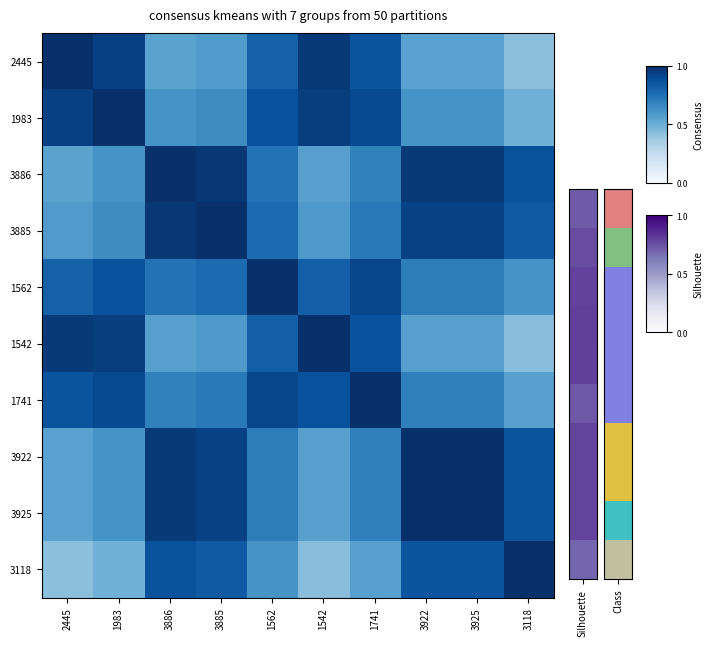

Reading right to left, extract all data points from this chart.

2445: 3118=0.4	3925=0.6	3922=0.6	1741=0.9	1542=1.0	1562=0.8	3885=0.6	3886=0.5	1983=0.9	2445=1.0
1983: 3118=0.5	3925=0.6	3922=0.6	1741=0.9	1542=0.9	1562=0.9	3885=0.6	3886=0.6	1983=1.0	2445=0.9
3886: 3118=0.9	3925=1.0	3922=1.0	1741=0.7	1542=0.6	1562=0.7	3885=1.0	3886=1.0	1983=0.6	2445=0.5
3885: 3118=0.8	3925=0.9	3922=0.9	1741=0.7	1542=0.6	1562=0.8	3885=1.0	3886=1.0	1983=0.6	2445=0.6
1562: 3118=0.6	3925=0.7	3922=0.7	1741=0.9	1542=0.8	1562=1.0	3885=0.8	3886=0.7	1983=0.9	2445=0.8
1542: 3118=0.4	3925=0.6	3922=0.6	1741=0.9	1542=1.0	1562=0.8	3885=0.6	3886=0.6	1983=0.9	2445=1.0
1741: 3118=0.6	3925=0.7	3922=0.7	1741=1.0	1542=0.9	1562=0.9	3885=0.7	3886=0.7	1983=0.9	2445=0.9
3922: 3118=0.9	3925=1.0	3922=1.0	1741=0.7	1542=0.6	1562=0.7	3885=0.9	3886=1.0	1983=0.6	2445=0.6
3925: 3118=0.9	3925=1.0	3922=1.0	1741=0.7	1542=0.6	1562=0.7	3885=0.9	3886=1.0	1983=0.6	2445=0.6
3118: 3118=1.0	3925=0.9	3922=0.9	1741=0.6	1542=0.4	1562=0.6	3885=0.8	3886=0.9	1983=0.5	2445=0.4